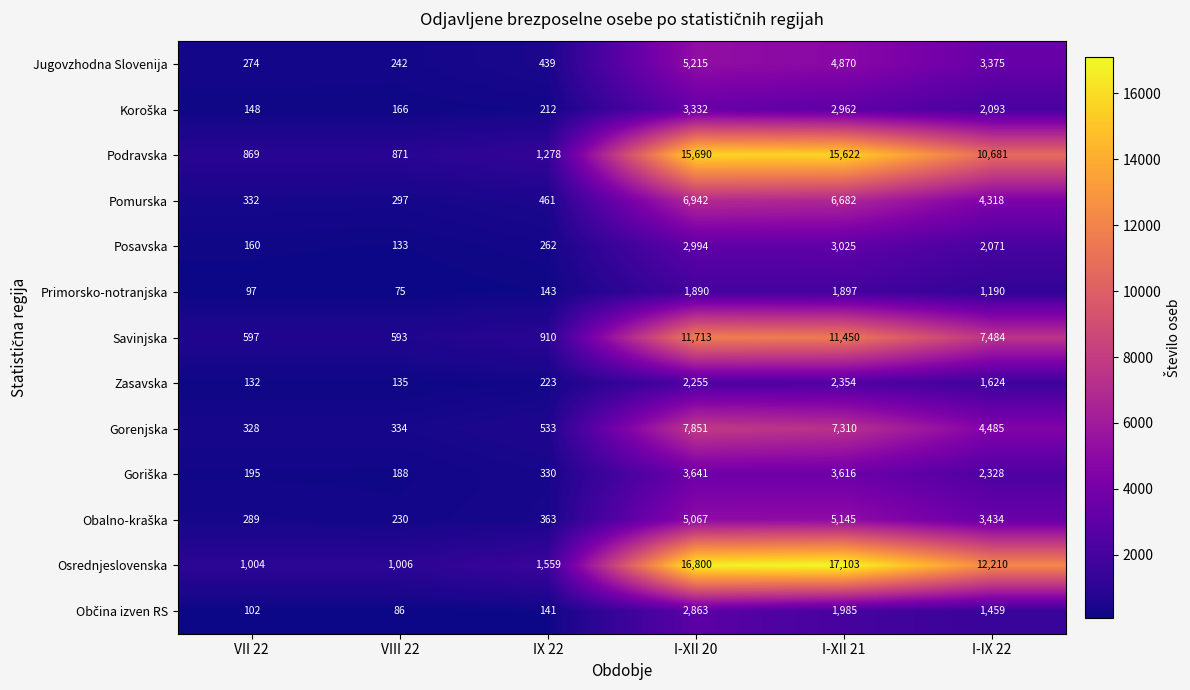

List the labels in order of Savinjska value, smallest first.

VIII 22, VII 22, IX 22, I-IX 22, I-XII 21, I-XII 20